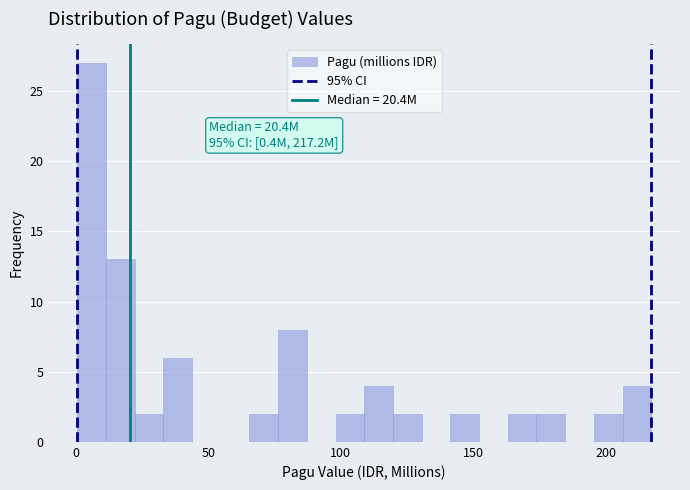

Around what value on the x-axis is the tallest bar? Give the approximate position of its centre, as read against the axis.

5